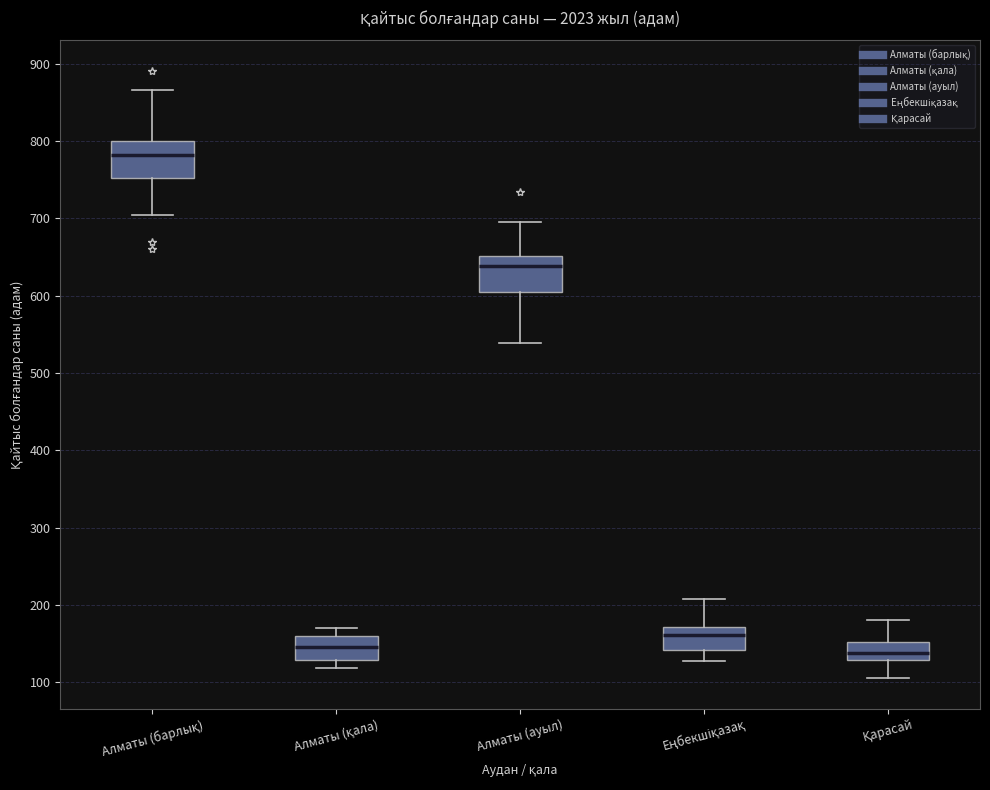

Reading left to right, transcribe this box plot: for each box, give where its median line is, the range the box spans, and where its two whiskers end, as read against the y-axis. The values are not printed on the chart, so give them approximately, as read against the axis.

Алматы (барлық): median 780, box 750 to 800, whiskers 710 to 870
Алматы (қала): median 150, box 130 to 160, whiskers 120 to 170
Алматы (ауыл): median 640, box 600 to 650, whiskers 540 to 700
Еңбекшіқазақ: median 160, box 140 to 170, whiskers 130 to 210
Қарасай: median 140, box 130 to 150, whiskers 110 to 180